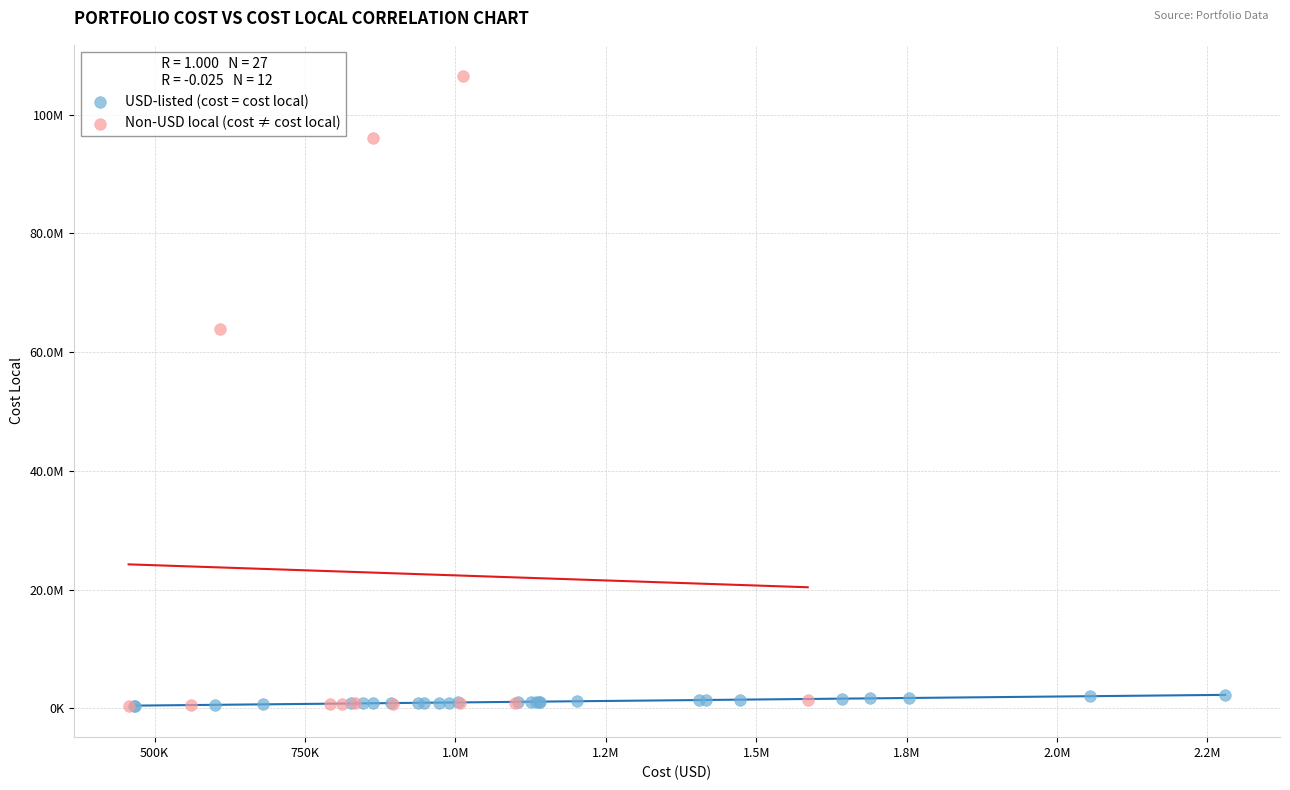

Which series has the widest spread of Y values?

Non-USD local (cost ≠ cost local)